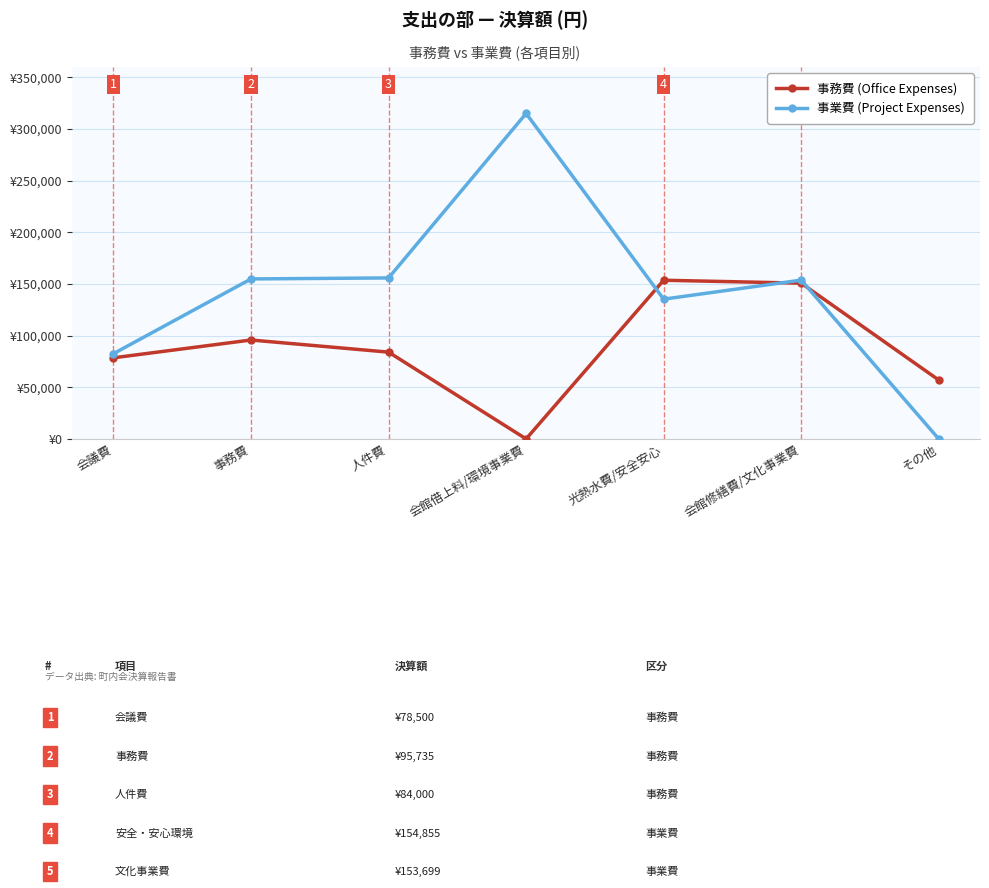

Does the chart have visible grid lines?

Yes